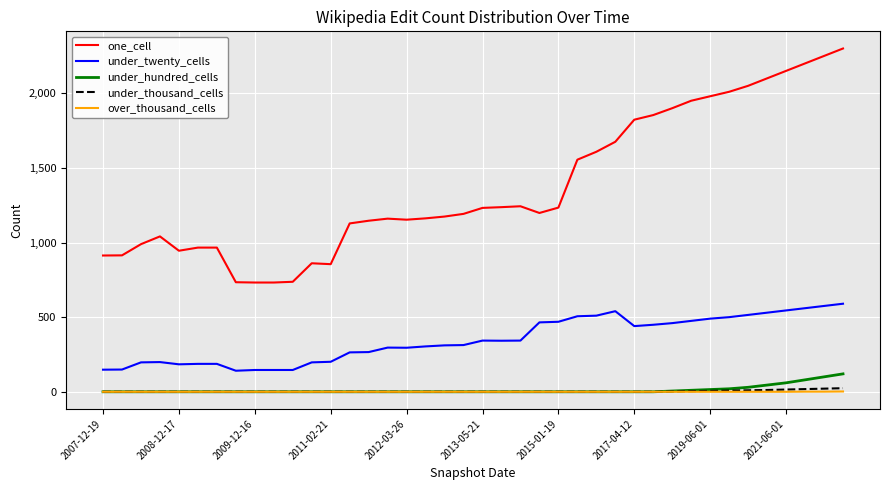

Which series has the largest range (max minus min)?

one_cell